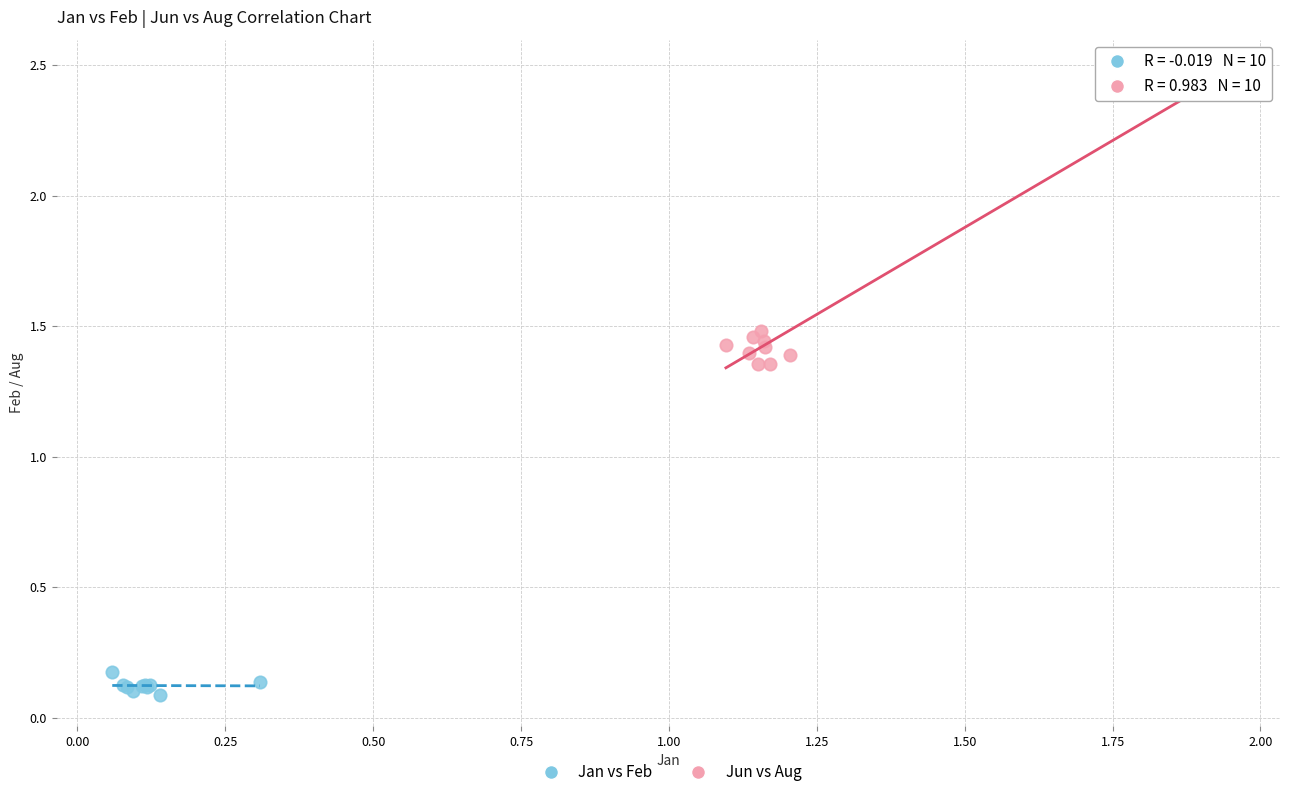

What are all the series names shown in the legend?

Jan vs Feb, Jun vs Aug